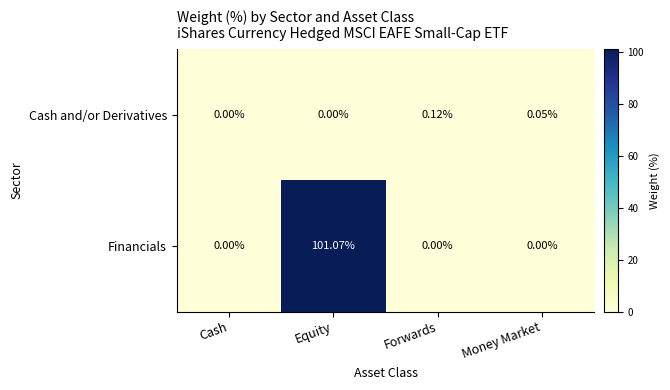

What is the difference between the highest and lowest values at Equity?

101.1